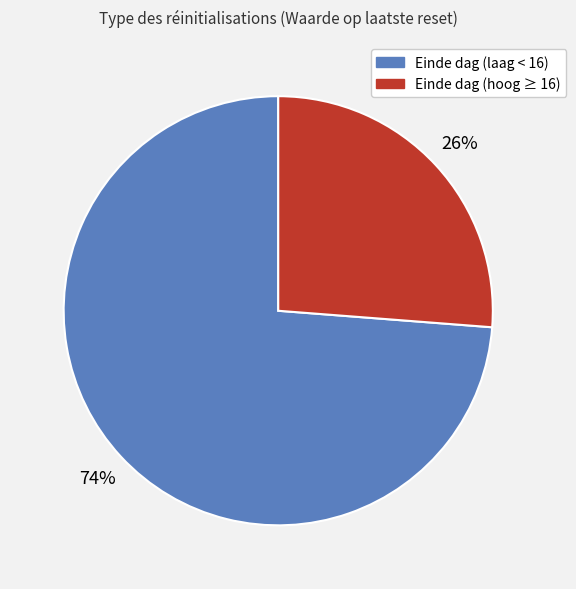

How many slices are in this pie chart?

2